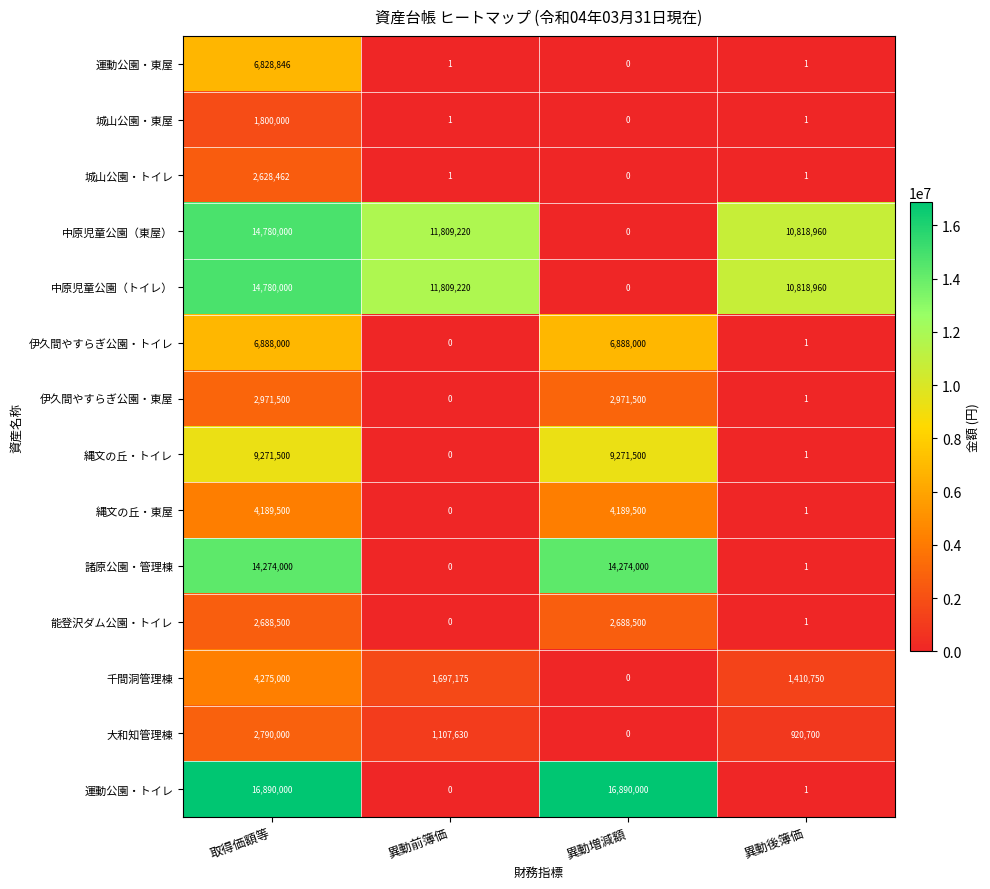

What is the sum of all 運動公園・トイレ values?

33780001